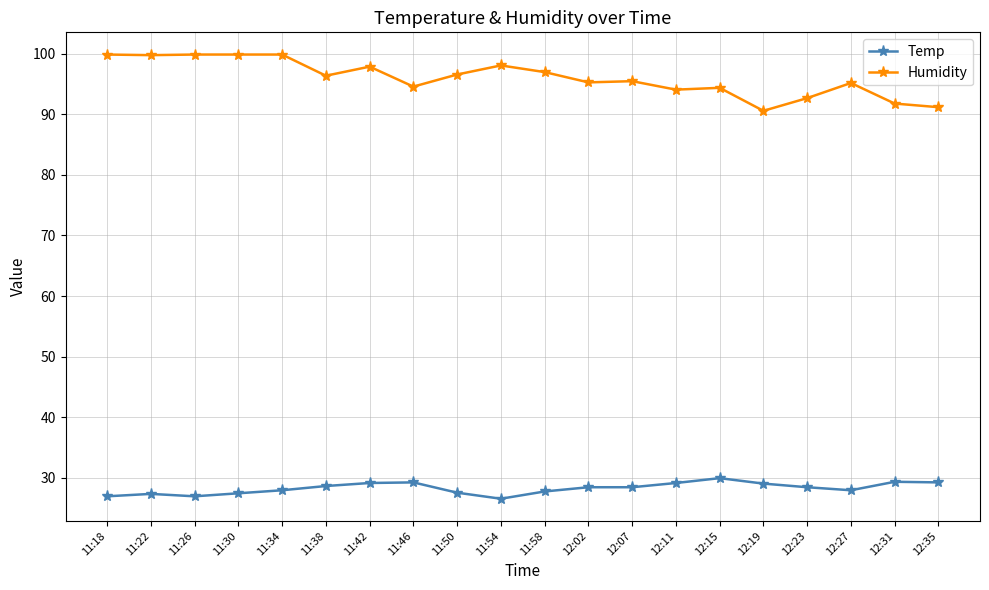

True or false: Humidity has more than 1 points higher than both neighbors.

True